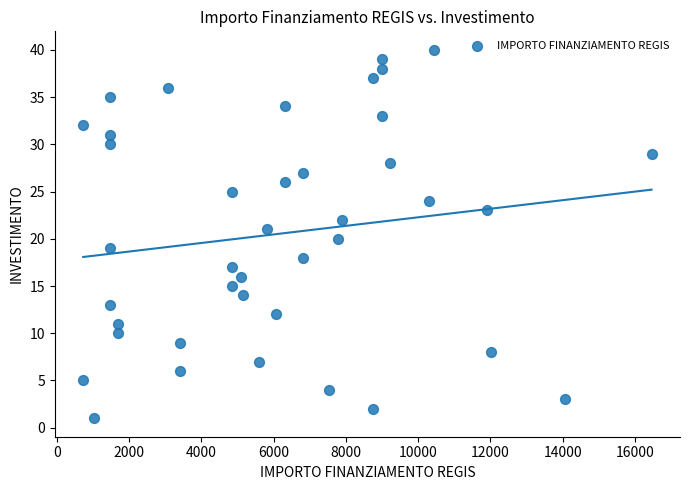

What is the range of Y values (max minus min)?

39